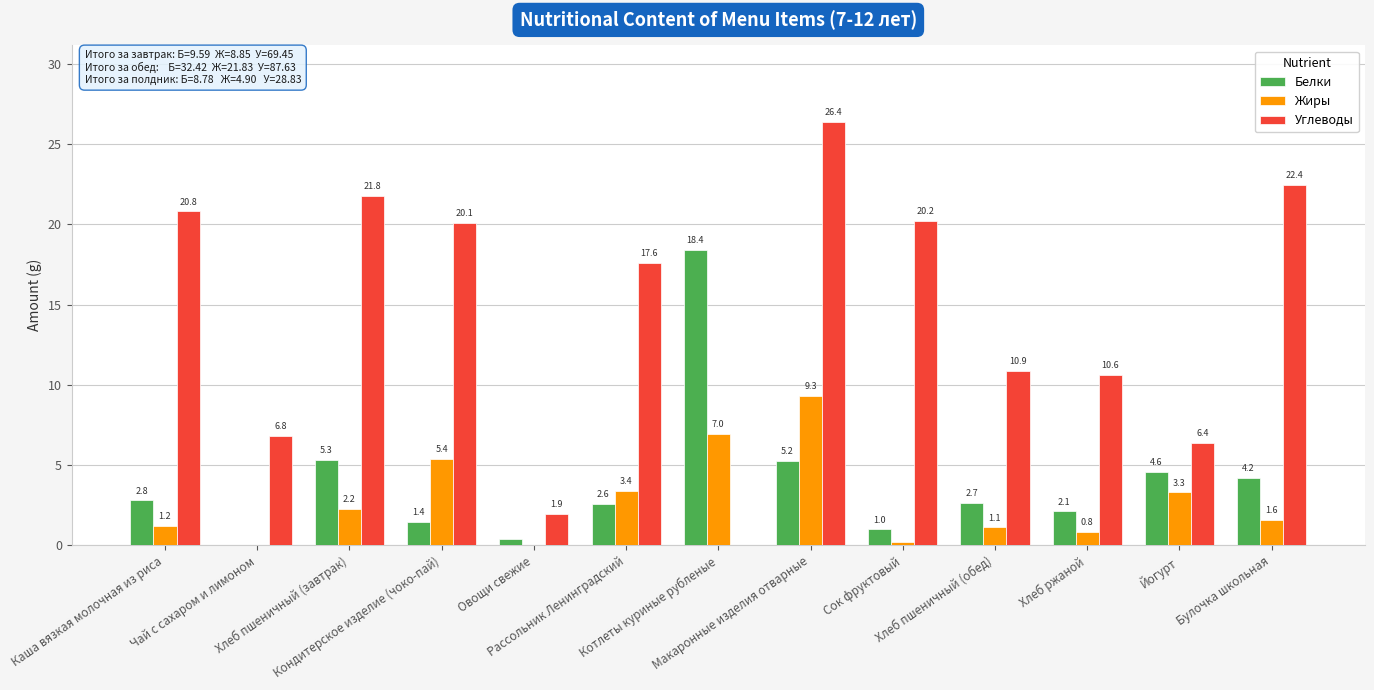

Which series has the largest total across all categories?

Углеводы